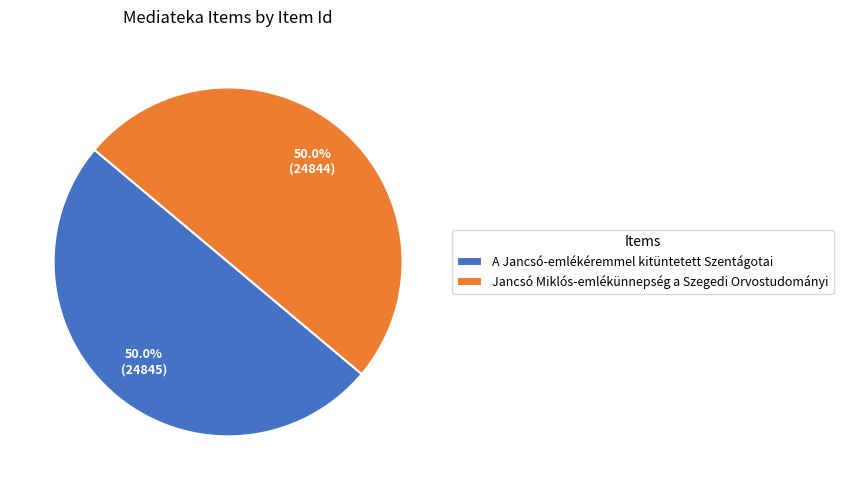

Approximately how many times larger is the value at A Jancsó-emlékéremmel kitüntetett Szentágotai compared to Jancsó Miklós-emlékünnepség a Szegedi Orvostudományi?

1.0